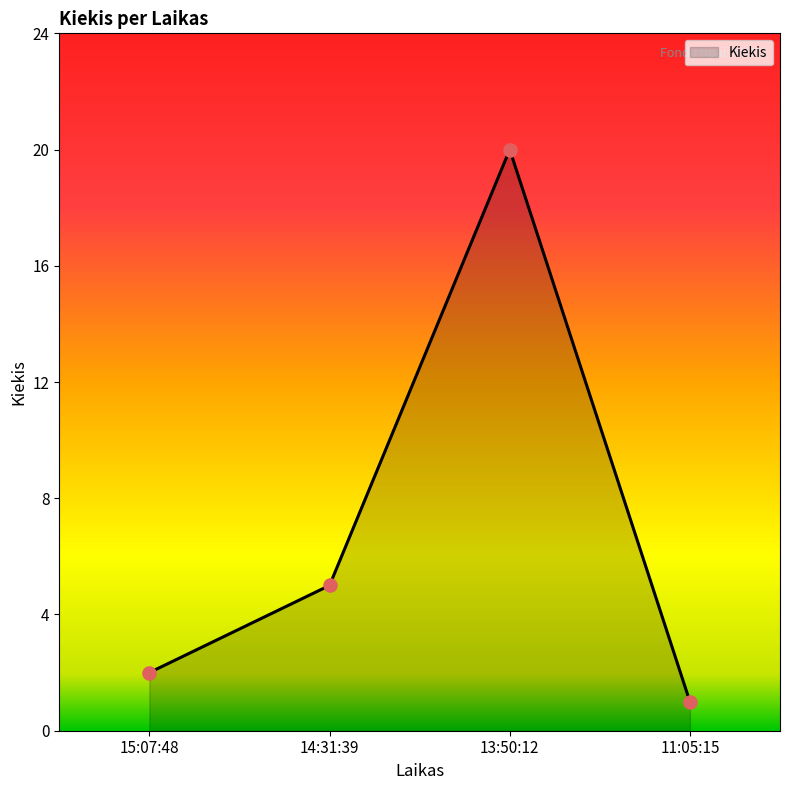

What is the ratio of the value at 11:05:15 to the value at 13:50:12?

0.1